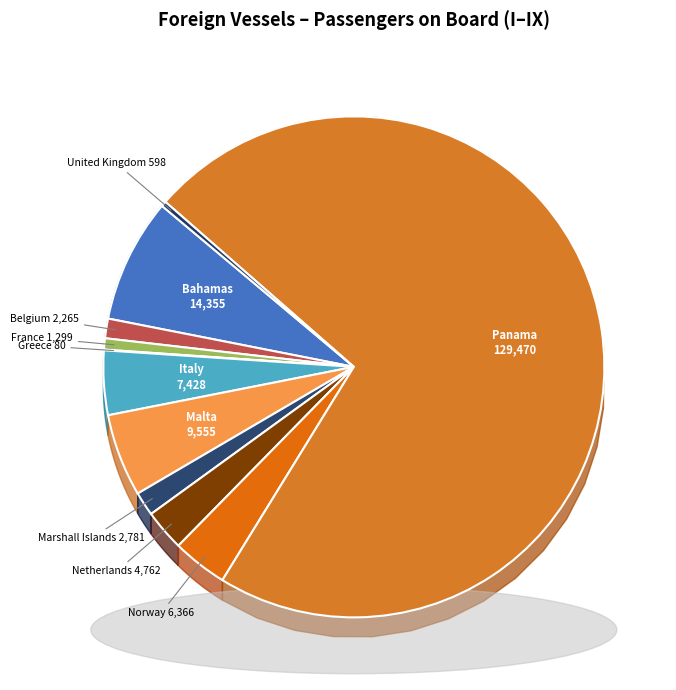

How many segments does this pie chart have?

11